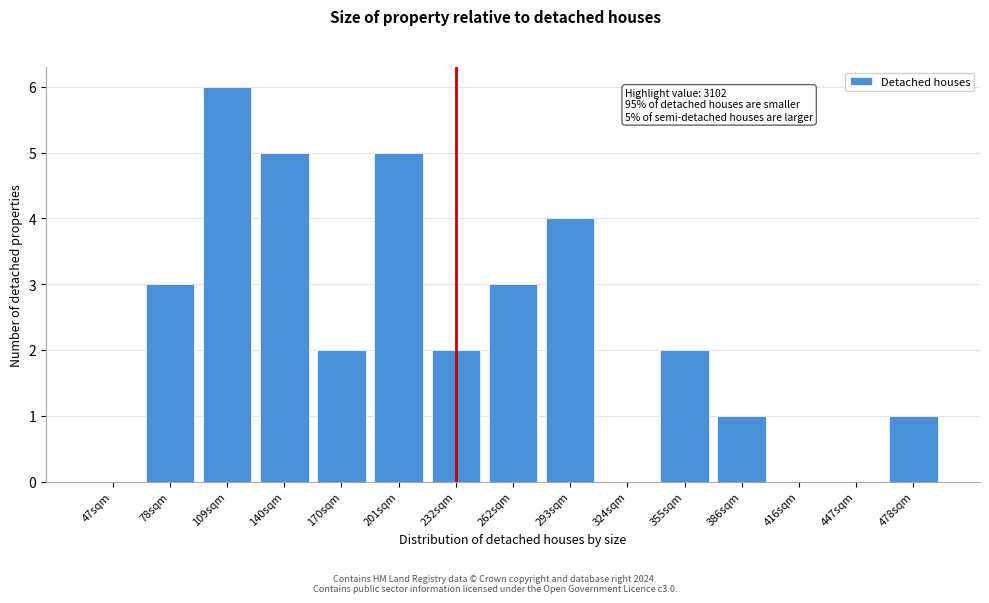

Reading right to left, what are all the values shown in this chart?

478sqm=1	447sqm=0	416sqm=0	386sqm=1	355sqm=2	324sqm=0	293sqm=4	262sqm=3	232sqm=2	201sqm=5	170sqm=2	140sqm=5	109sqm=6	78sqm=3	47sqm=0